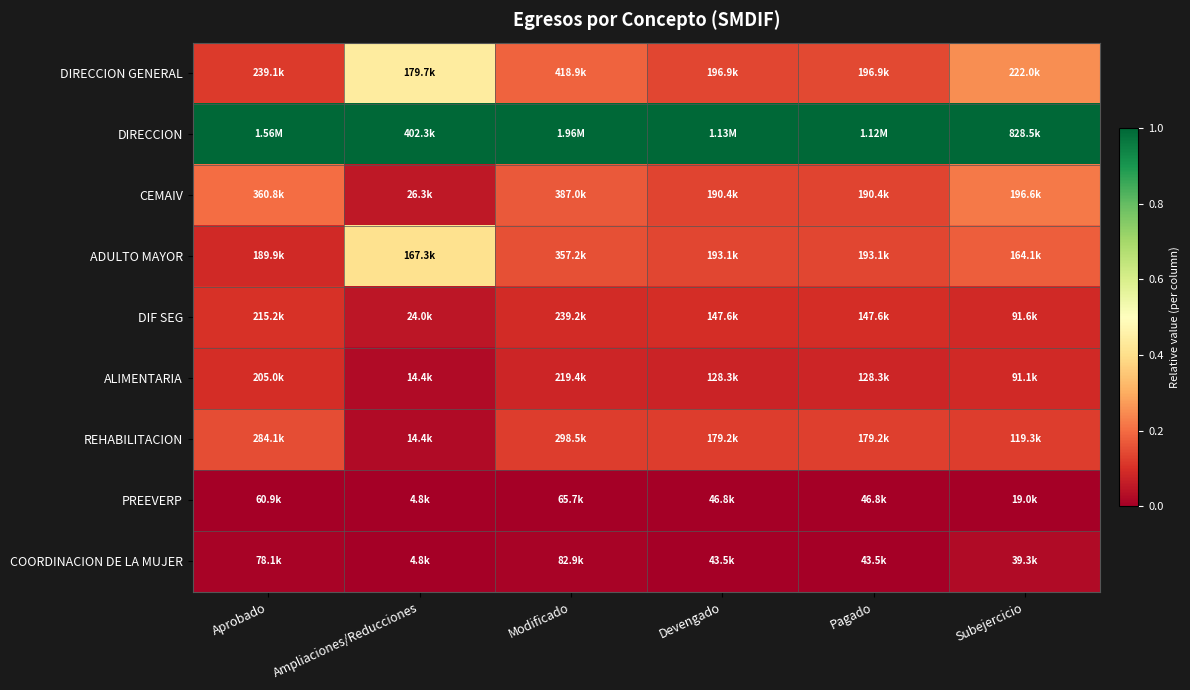

How many series are shown in this chart?

9